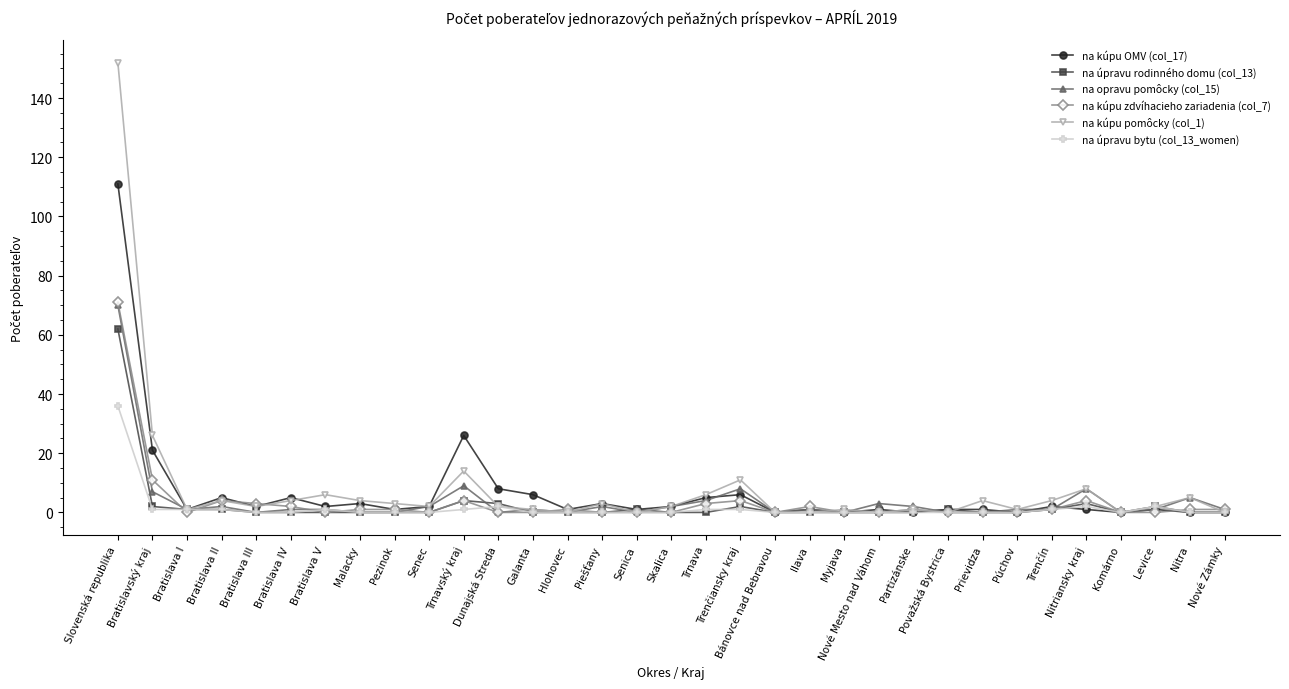

Does the chart have visible grid lines?

No